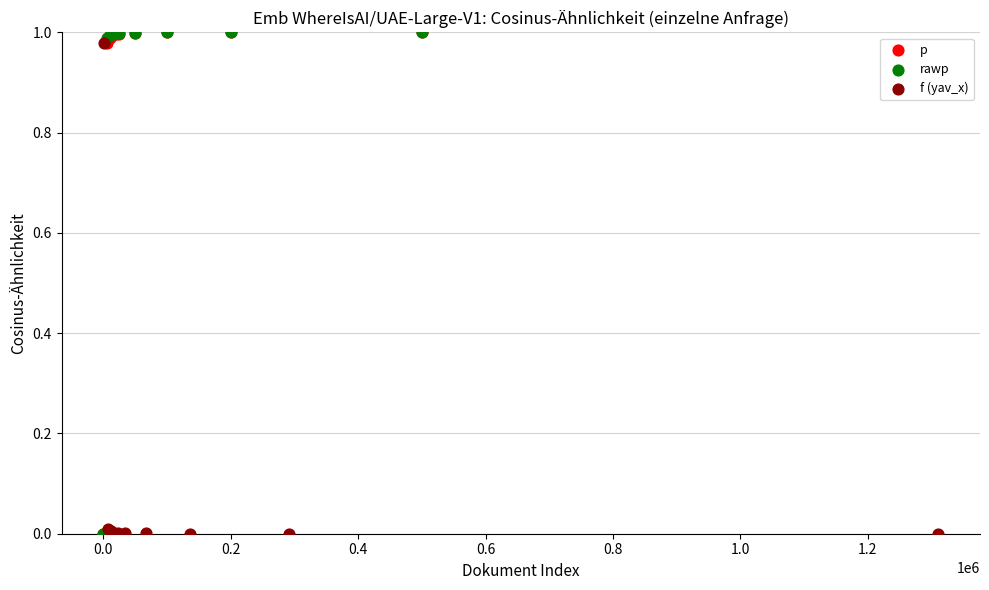

What are all the series names shown in the legend?

p, rawp, f (yav_x)